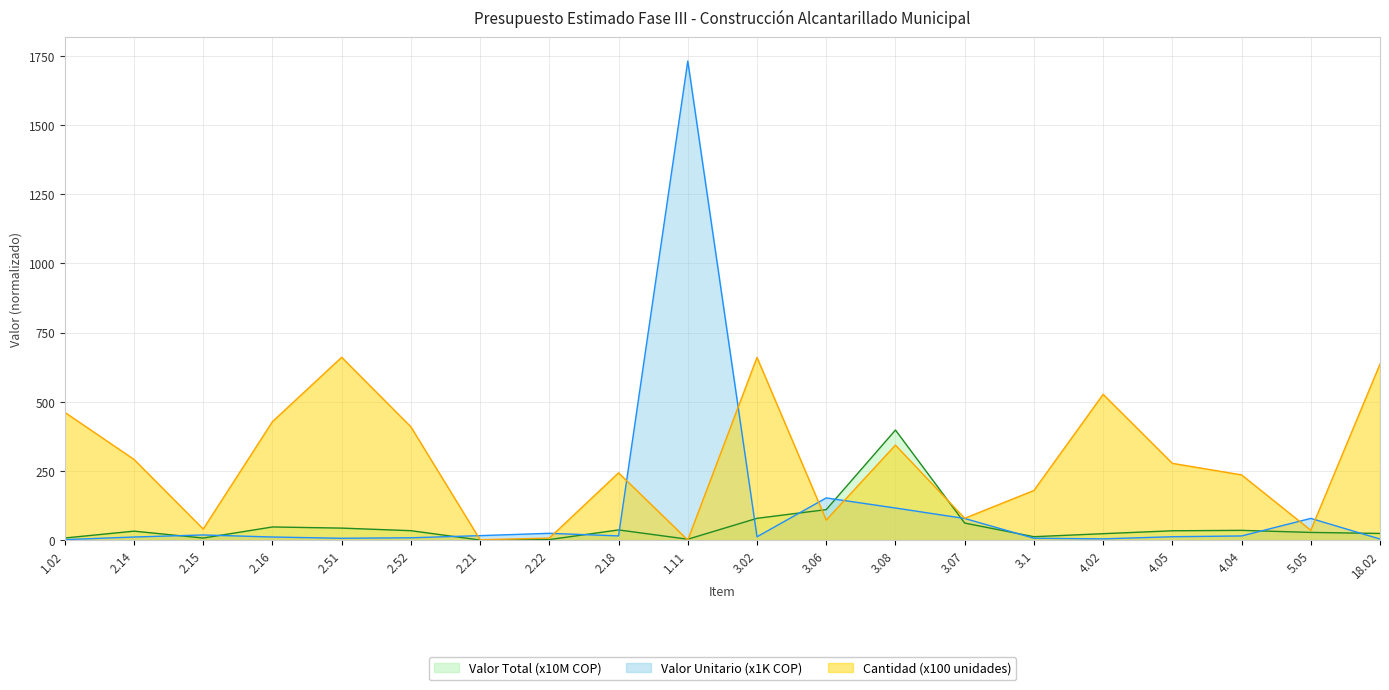

What is the difference between the maximum and minimum values in the Valor Total (Millones COP) series?

397.5